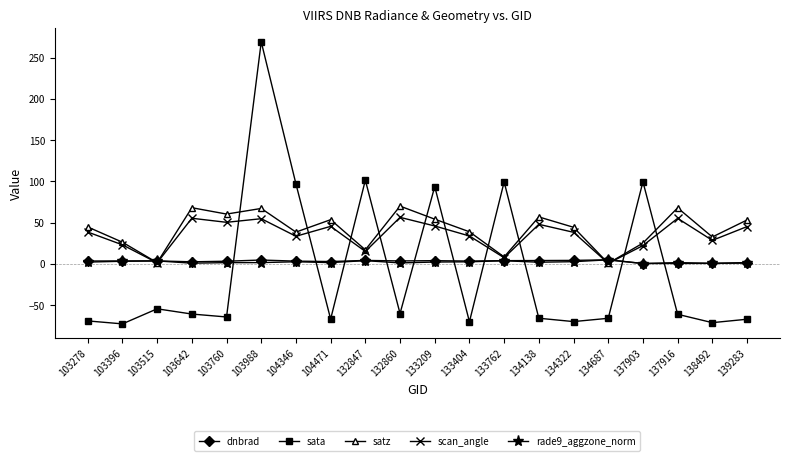

How many lines are shown in the chart?

5